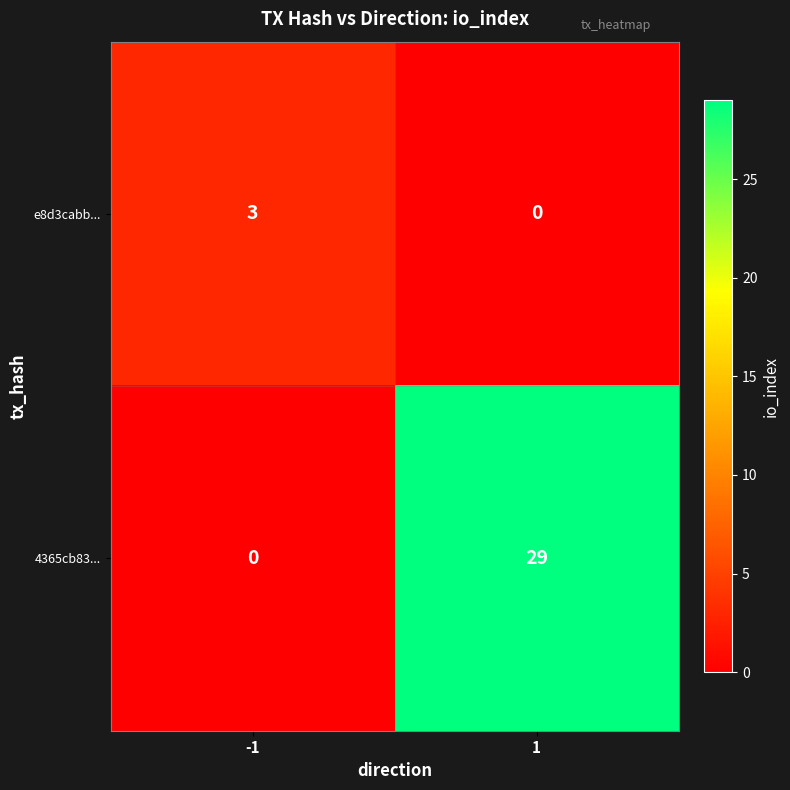

Rank the series at -1 from lowest to highest value.

4365cb83..., e8d3cabb...